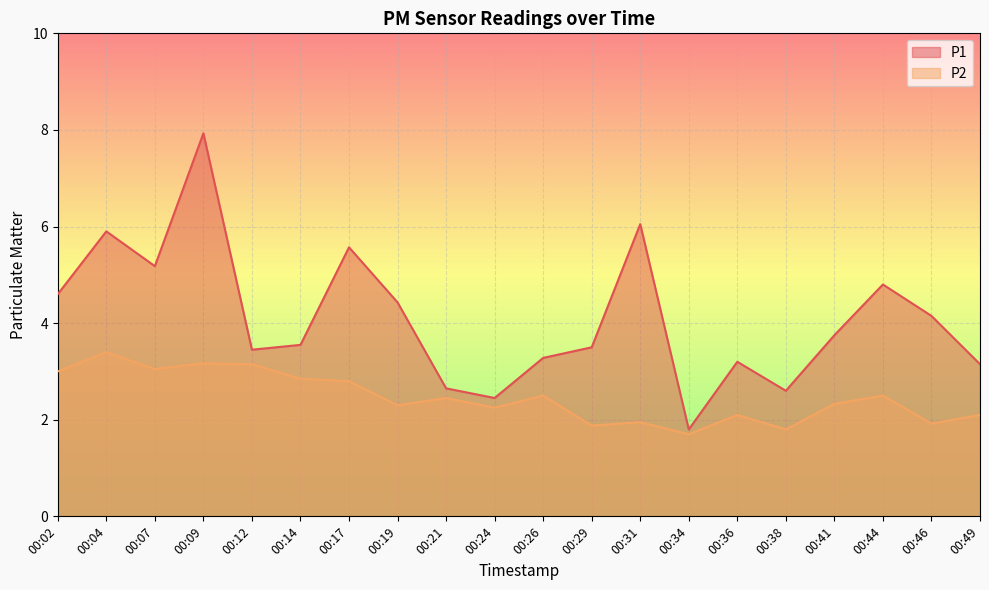

Reading left to right, extract all data points from this chart.

P1: 00:02=4.6	00:04=5.9	00:07=5.2	00:09=7.9	00:12=3.5	00:14=3.5	00:17=5.6	00:19=4.4	00:21=2.6	00:24=2.5	00:26=3.3	00:29=3.5	00:31=6.0	00:34=1.8	00:36=3.2	00:38=2.6	00:41=3.8	00:44=4.8	00:46=4.2	00:49=3.1
P2: 00:02=3.0	00:04=3.4	00:07=3.0	00:09=3.2	00:12=3.1	00:14=2.9	00:17=2.8	00:19=2.3	00:21=2.5	00:24=2.2	00:26=2.5	00:29=1.9	00:31=1.9	00:34=1.7	00:36=2.1	00:38=1.8	00:41=2.3	00:44=2.5	00:46=1.9	00:49=2.1